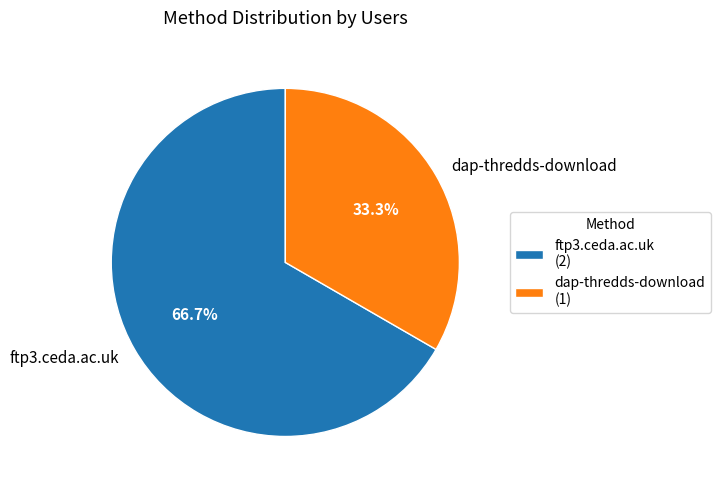

Which slice is the largest?

ftp3.ceda.ac.uk